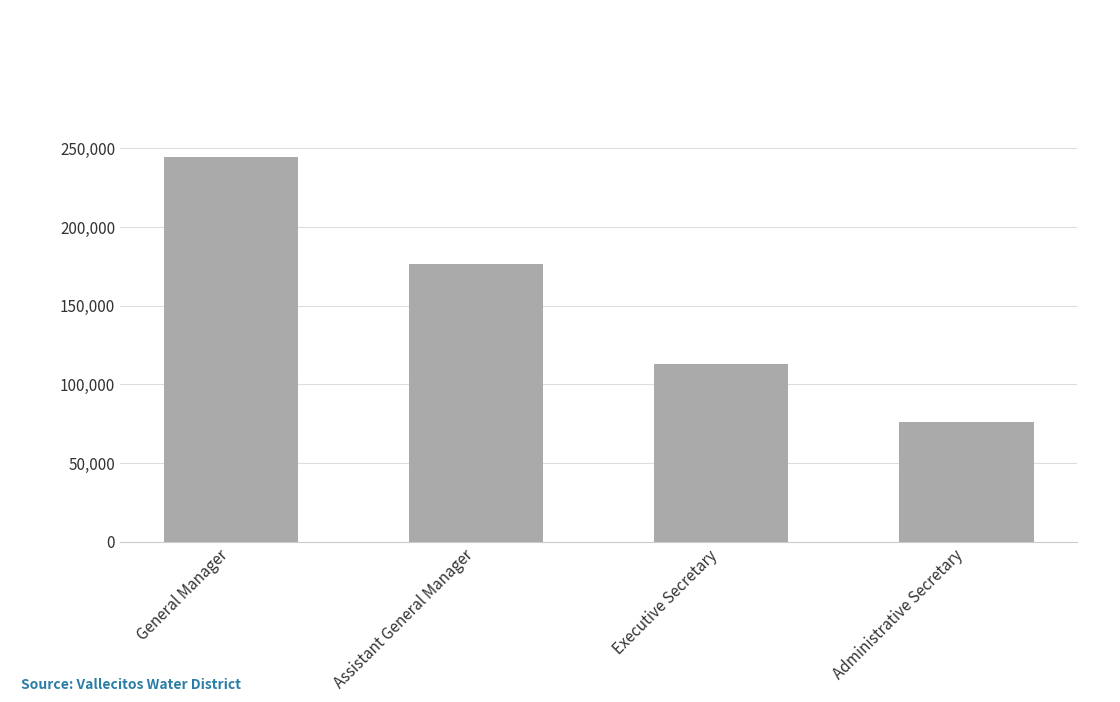

Are the bars horizontal?

No